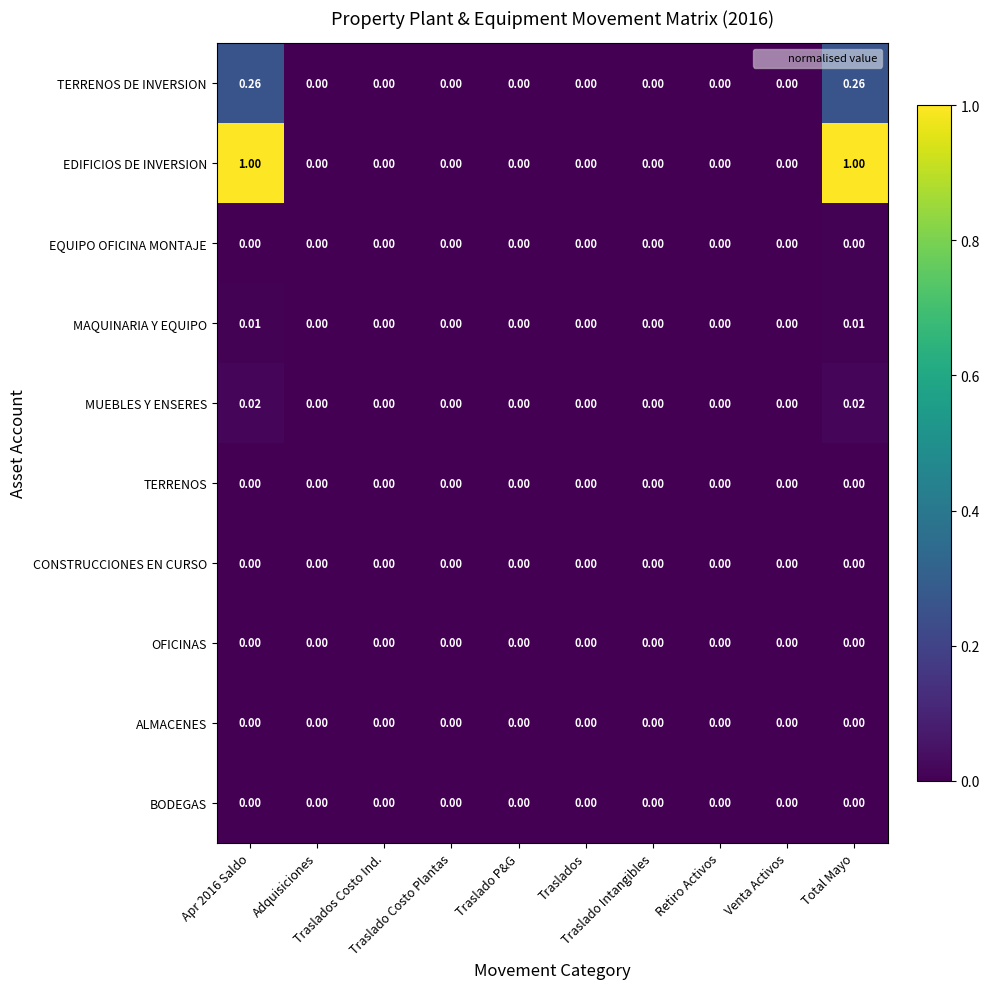

Which series has the largest total across all categories?

EDIFICIOS DE INVERSION